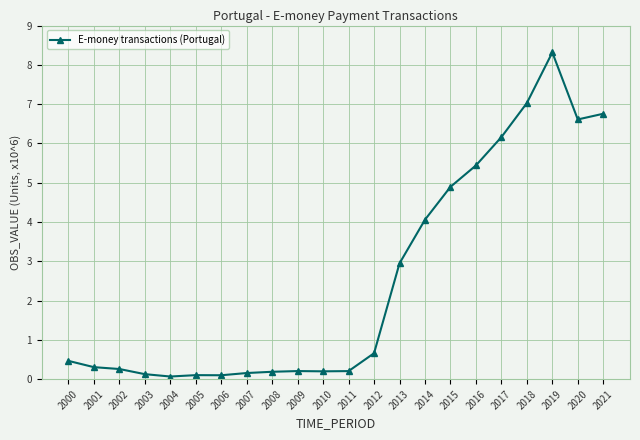

Which category has the highest value across all series?

2019